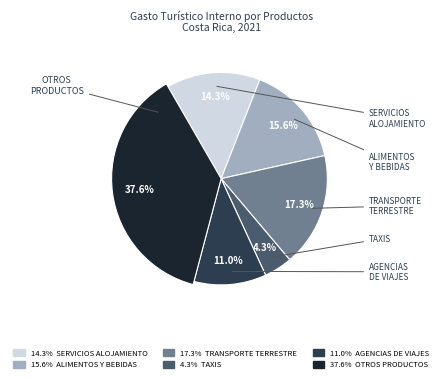

Which has a higher value, Otros productos de consumo or Transporte terrestre?

Otros productos de consumo